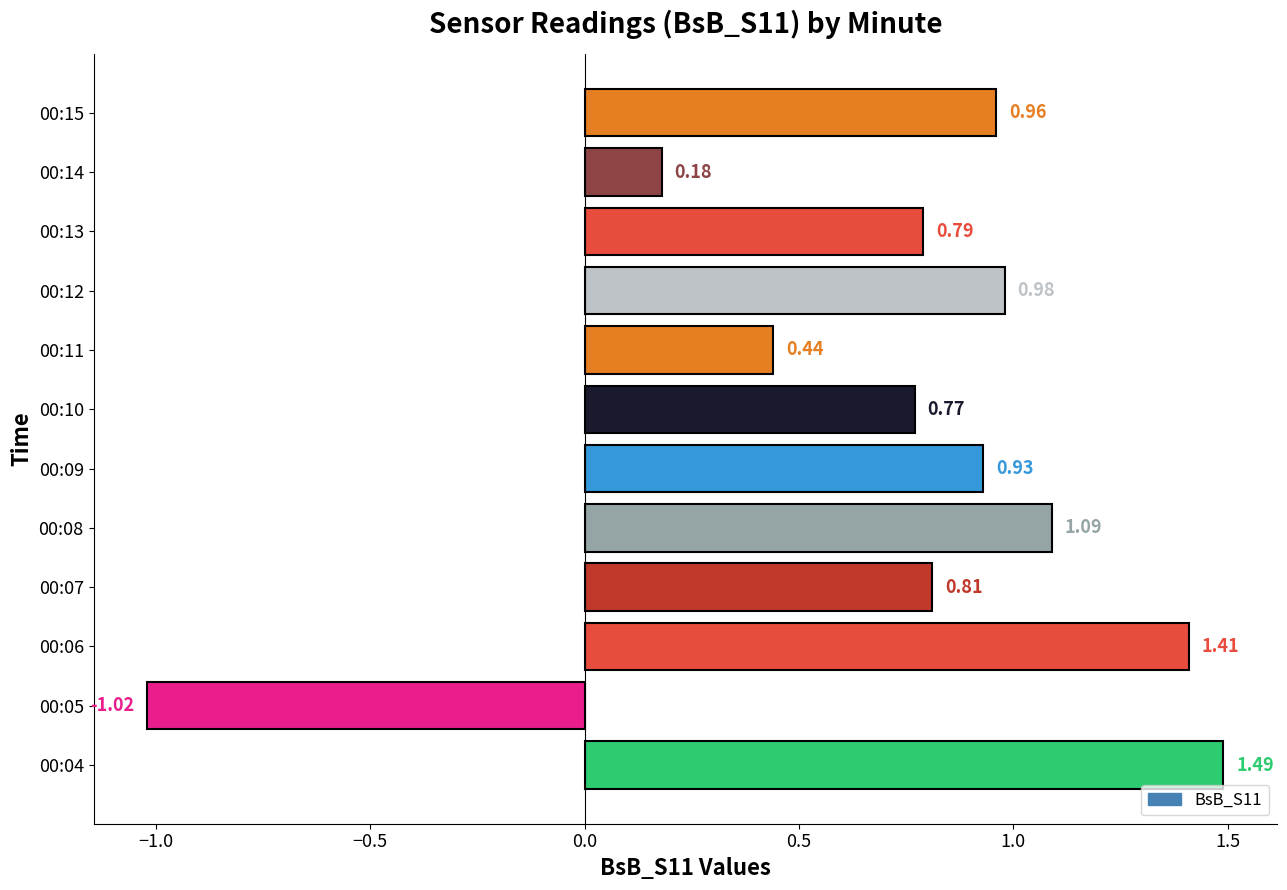

Between 00:07 and 00:10, which is larger?

00:07